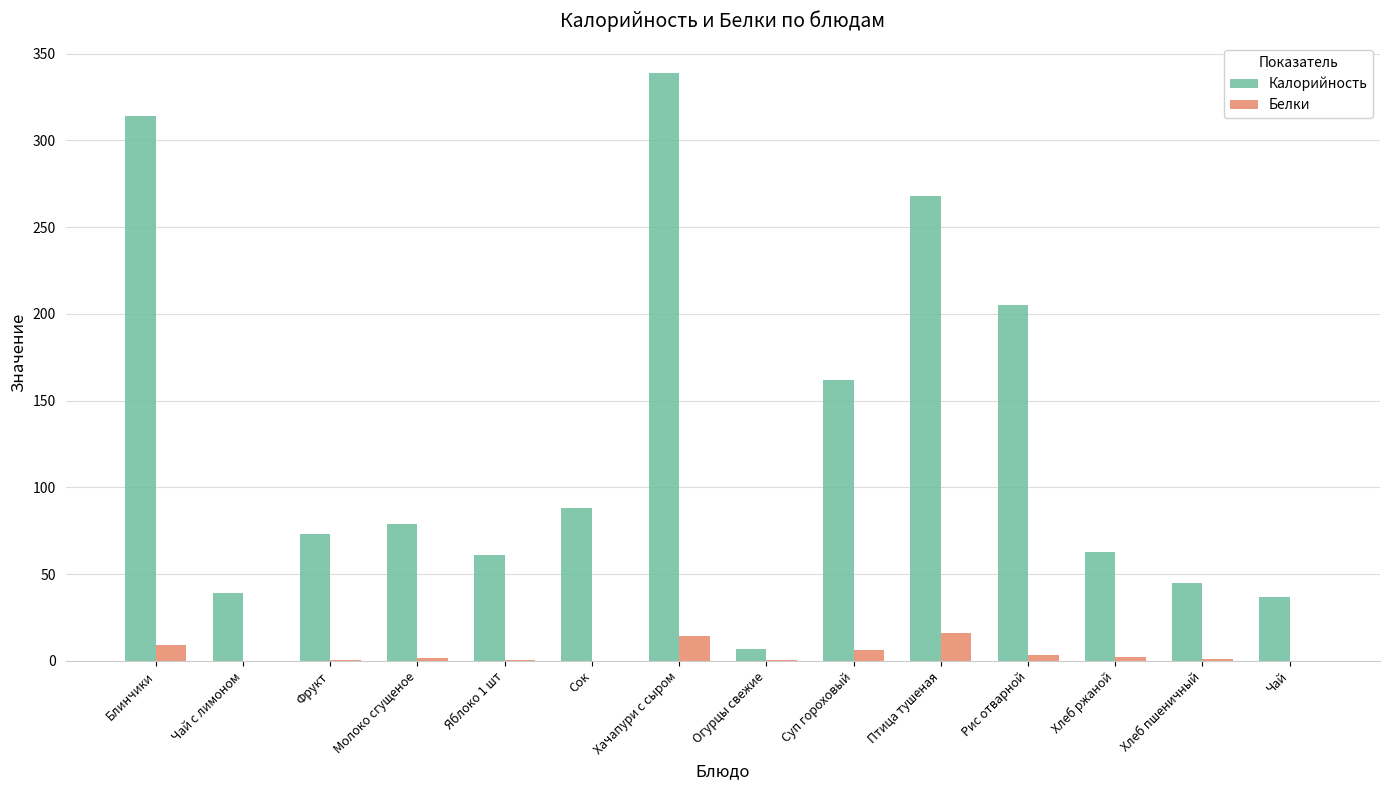

Is the value of Белки at Чай greater than the value of Калорийность at Фрукт?

No